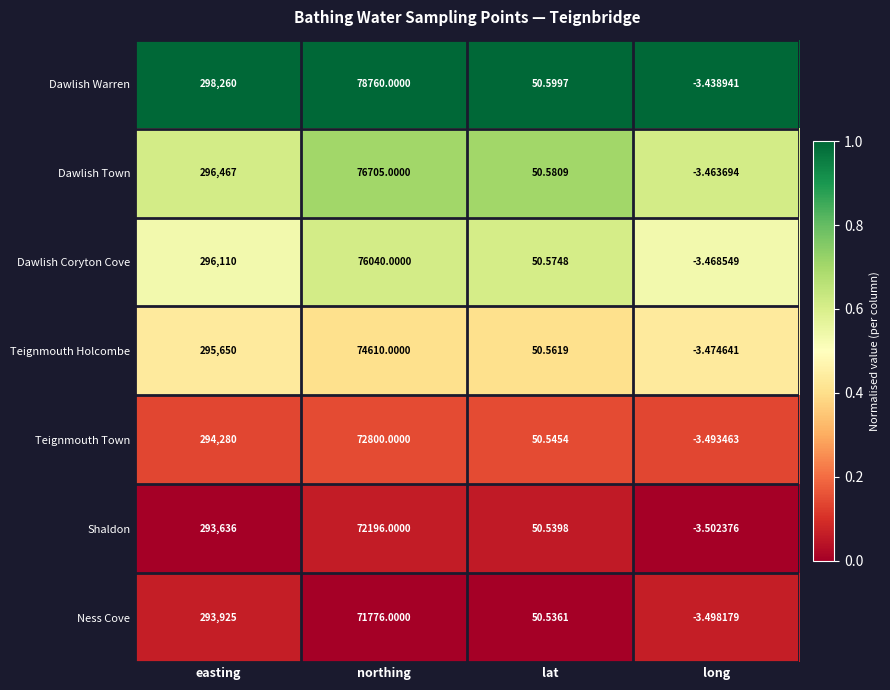

Where does the Teignmouth Holcombe series first go above 74610?

easting